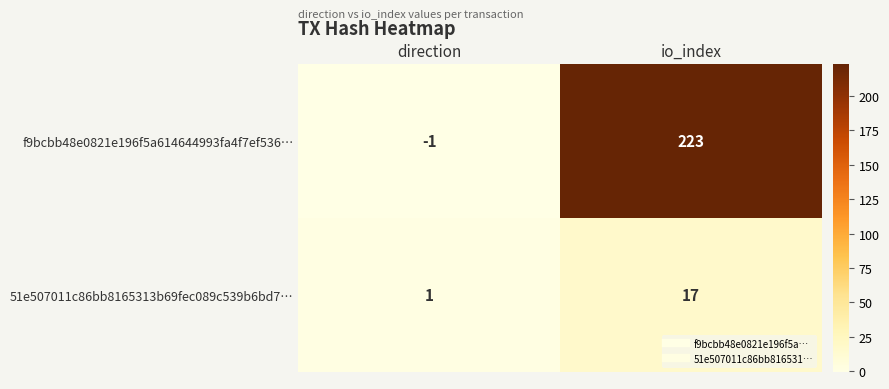

What is the spread (max minus min) of values at io_index?

206